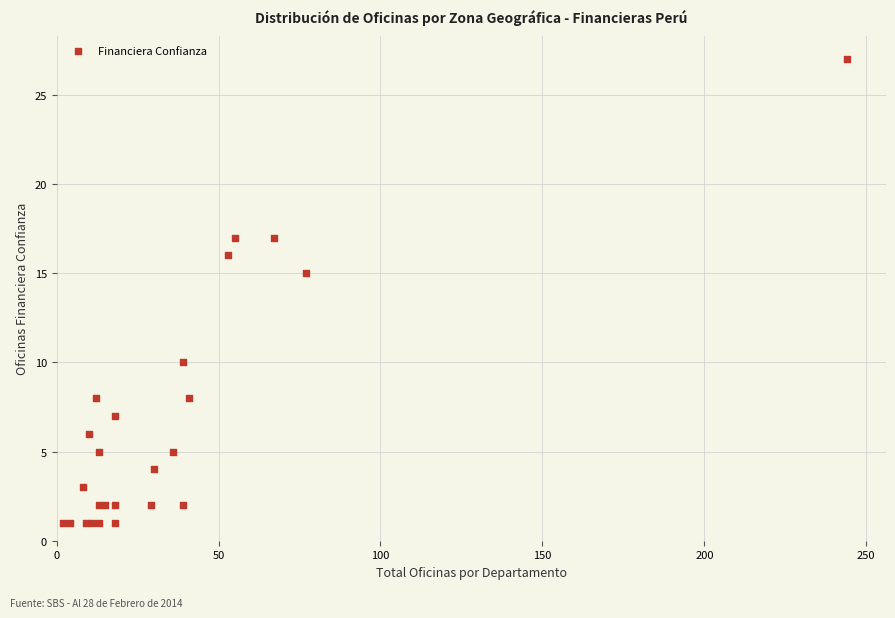

What Y value in the scatter plot is closest to 14?

15